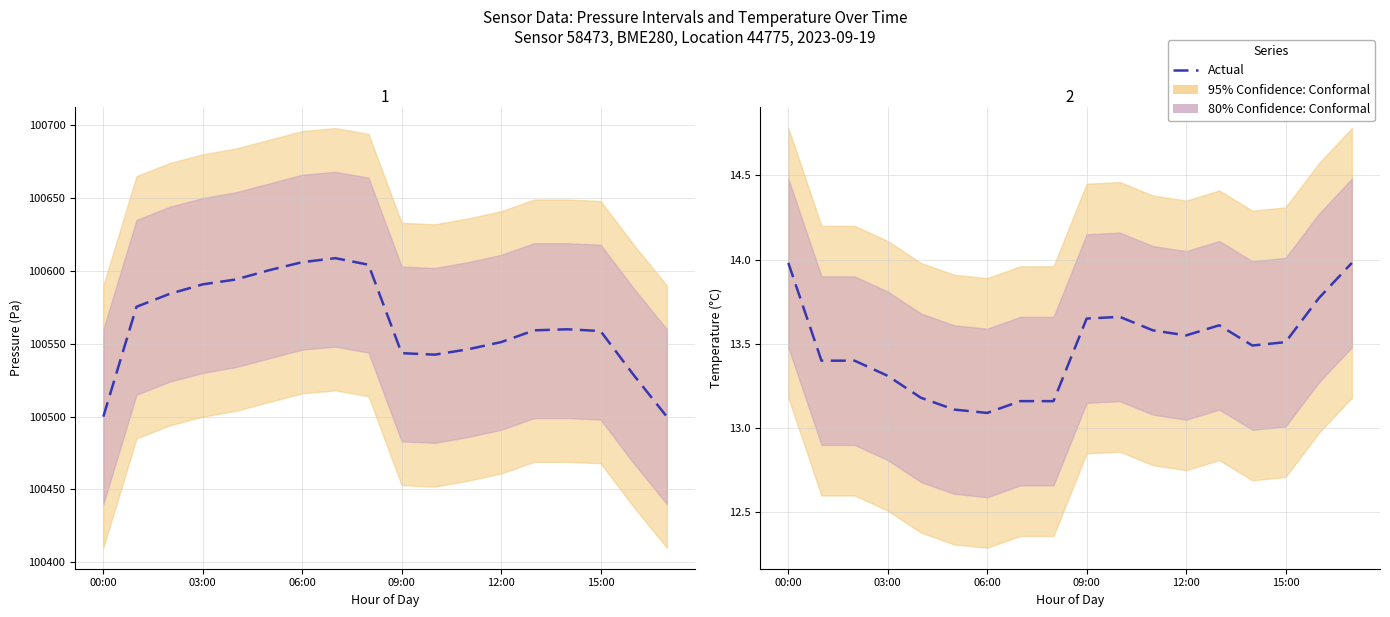

How many lines are shown in the chart?

1